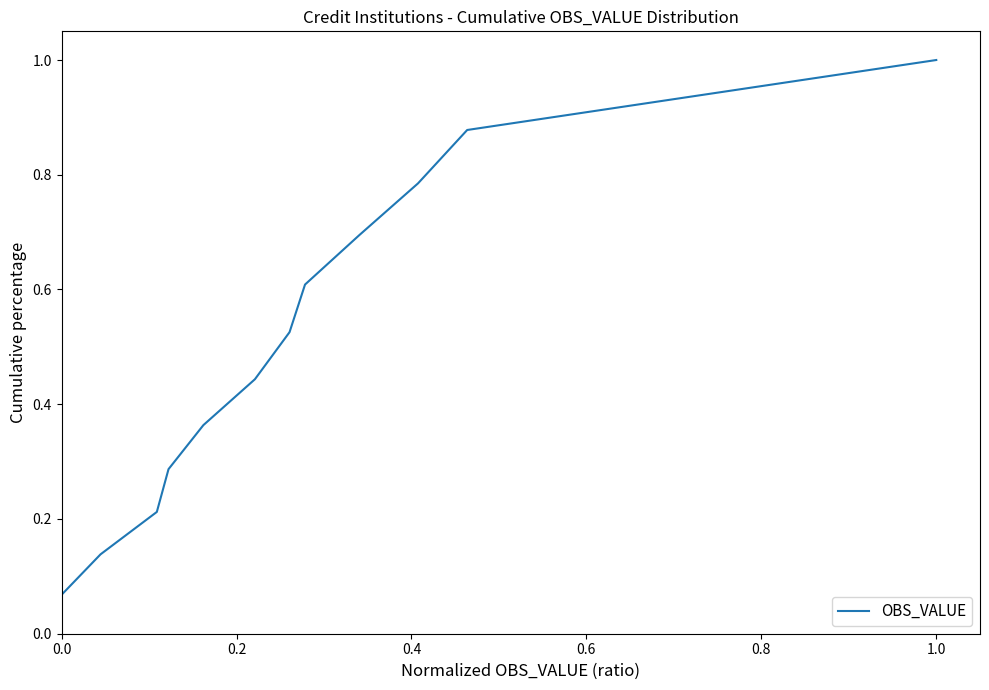

What is the greatest value displayed?

1.0